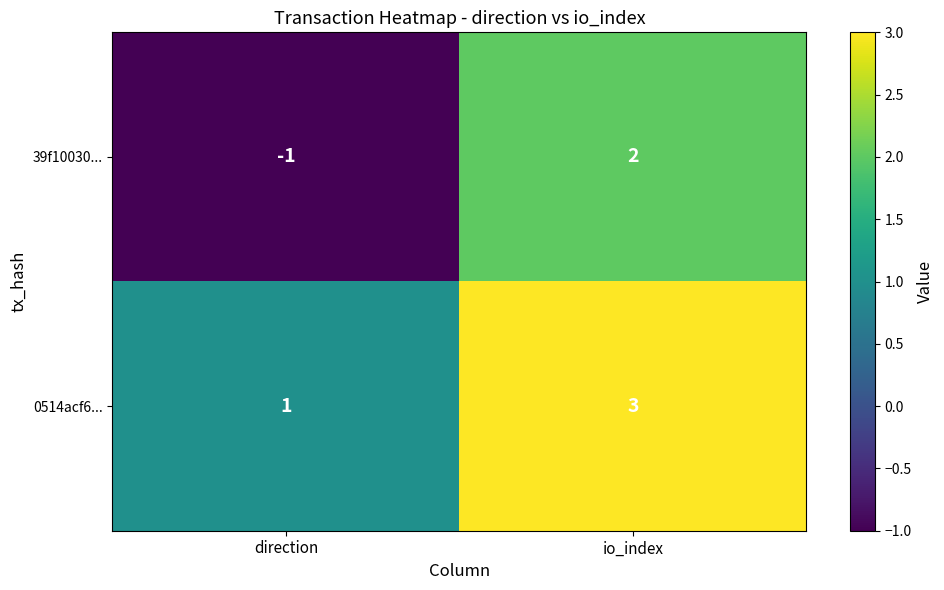

Rank the series at io_index from highest to lowest value.

0514acf6..., 39f10030...